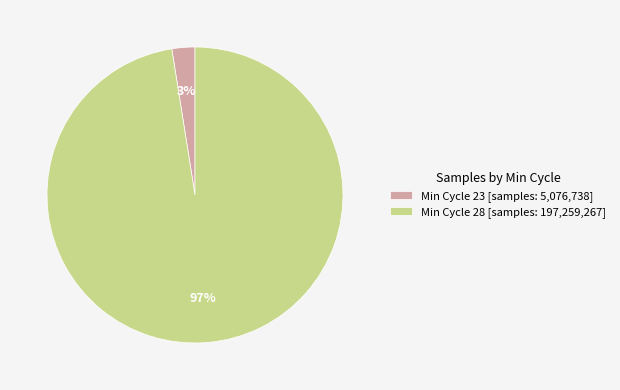

What is the smallest slice in the pie chart?

Min Cycle 23 [samples: 5,076,738]